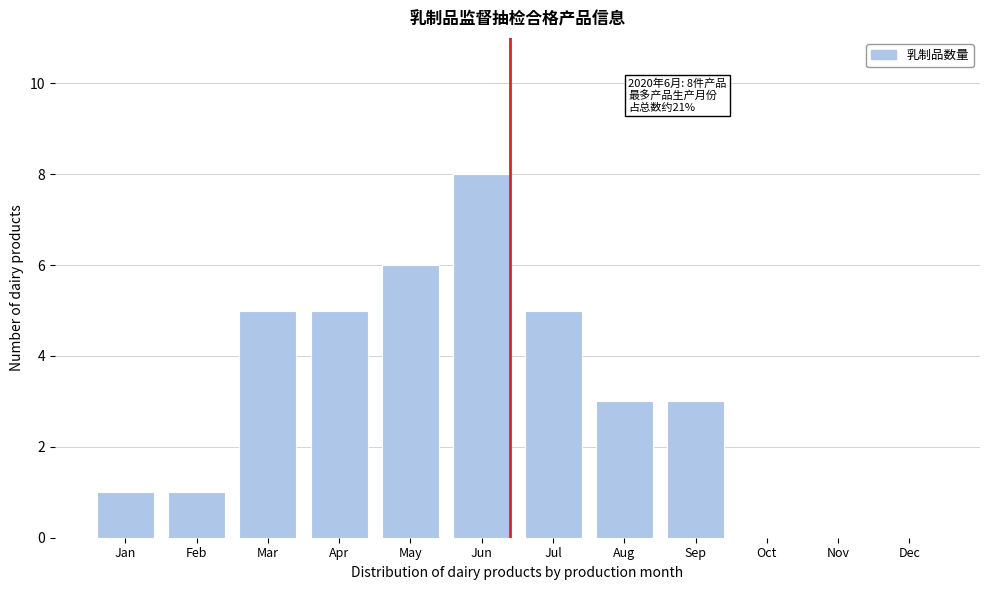

Reading right to left, transcribe all the data shown in this chart.

Dec=0	Nov=0	Oct=0	Sep=3	Aug=3	Jul=5	Jun=8	May=6	Apr=5	Mar=5	Feb=1	Jan=1